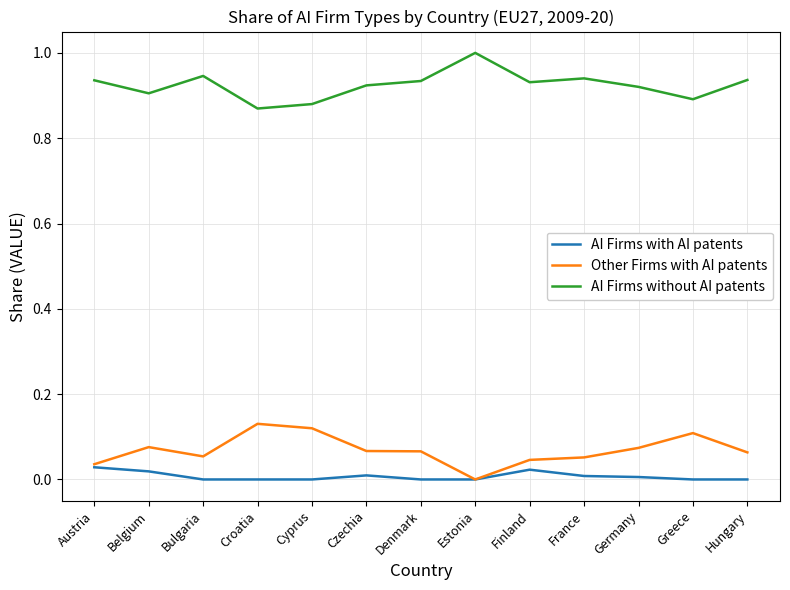

True or false: Other Firms with AI patents and AI Firms without AI patents intersect in this chart.

False